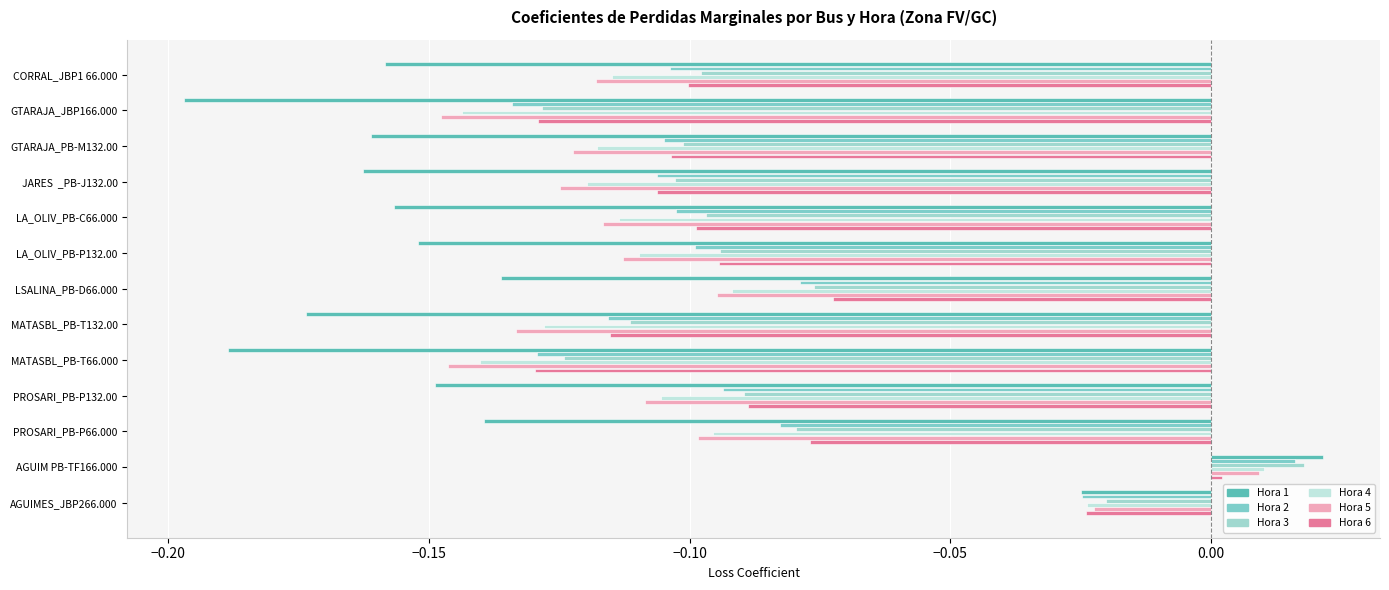

How many values in the Hora 6 series are below 0?

12